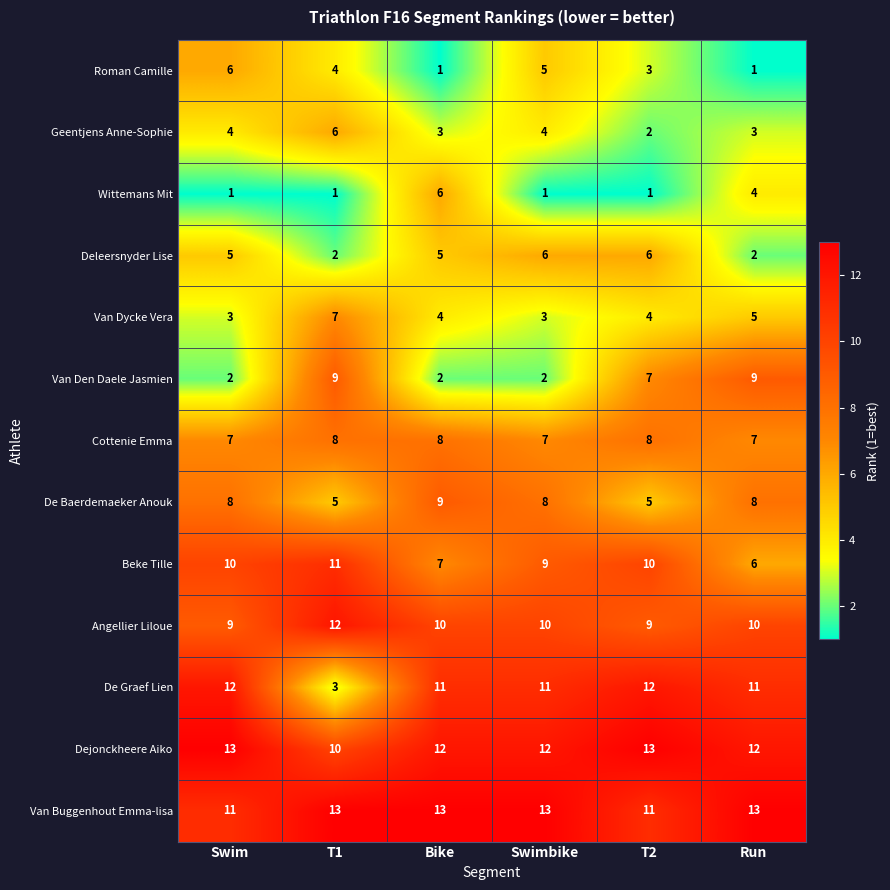

Between Swim and T1, which series saw the biggest shift?

De Graef Lien